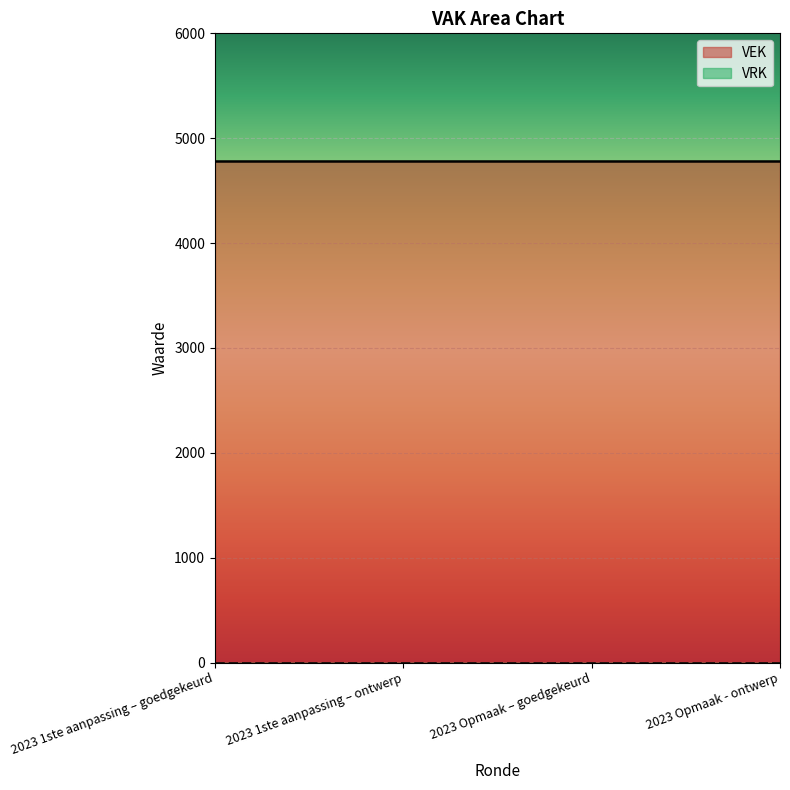

True or false: VRK and VEK intersect in this chart.

False